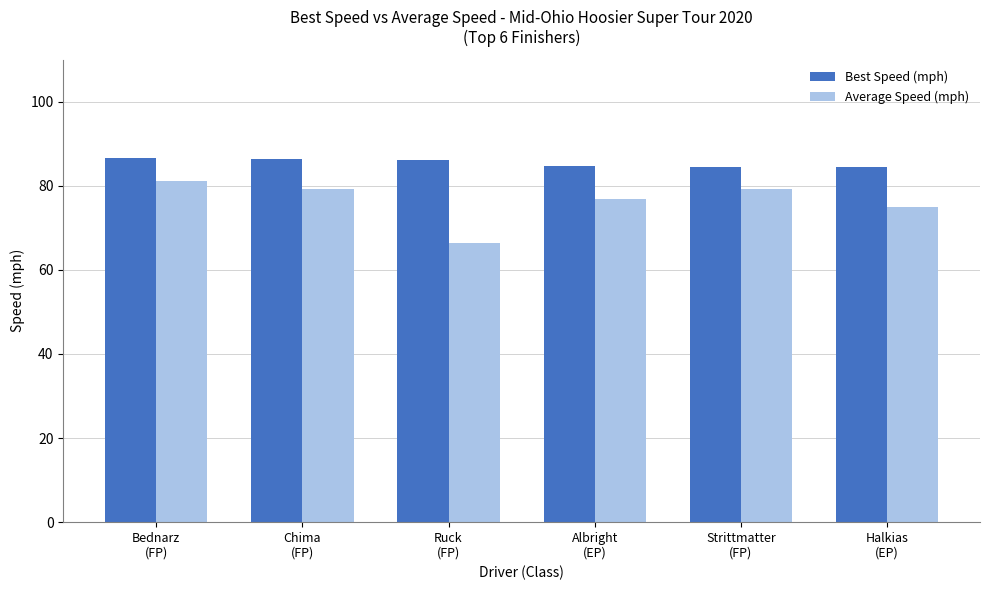

What is the difference between the maximum and minimum values in the Best Speed (mph) series?

2.0